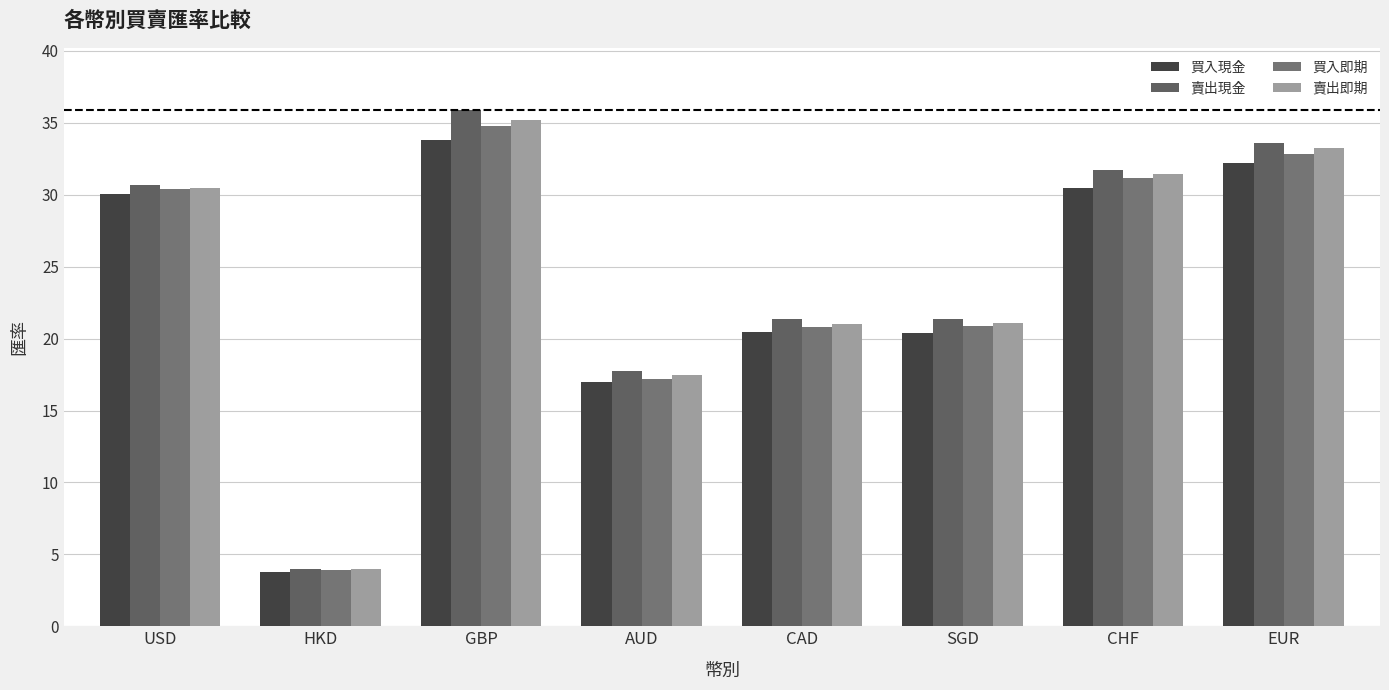

List the series in order of their peak value, highest first.

賣出現金, 賣出即期, 買入即期, 買入現金